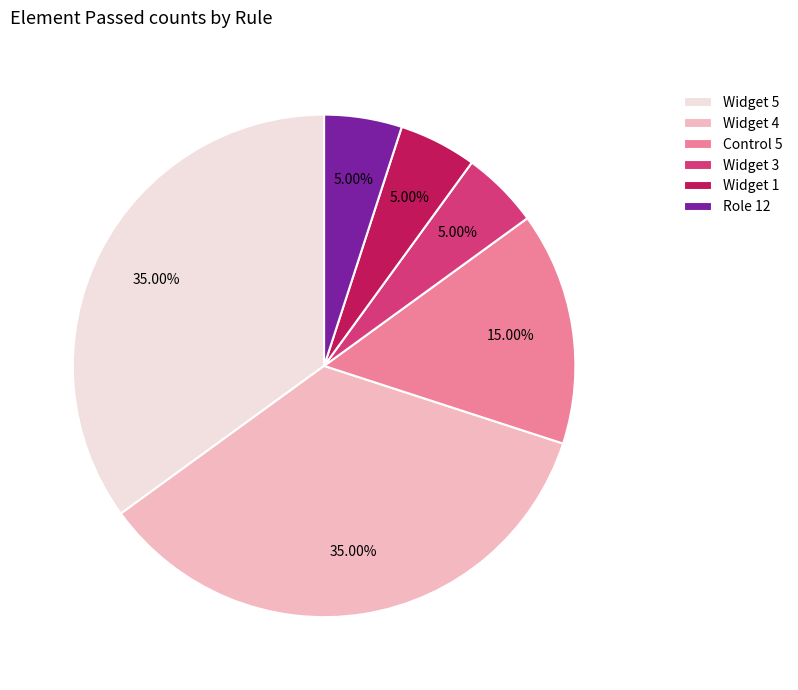

Does Widget 3 represent more than half of the total?

No